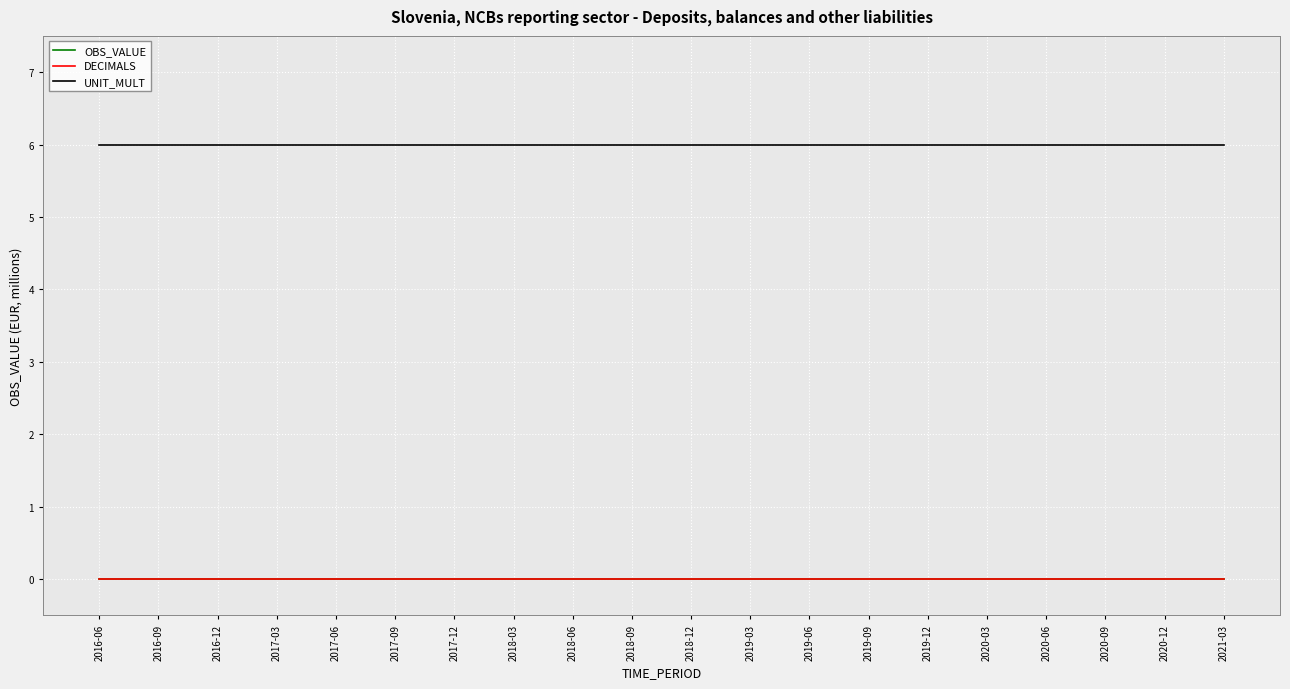

What position from the left is 2018-06?

9